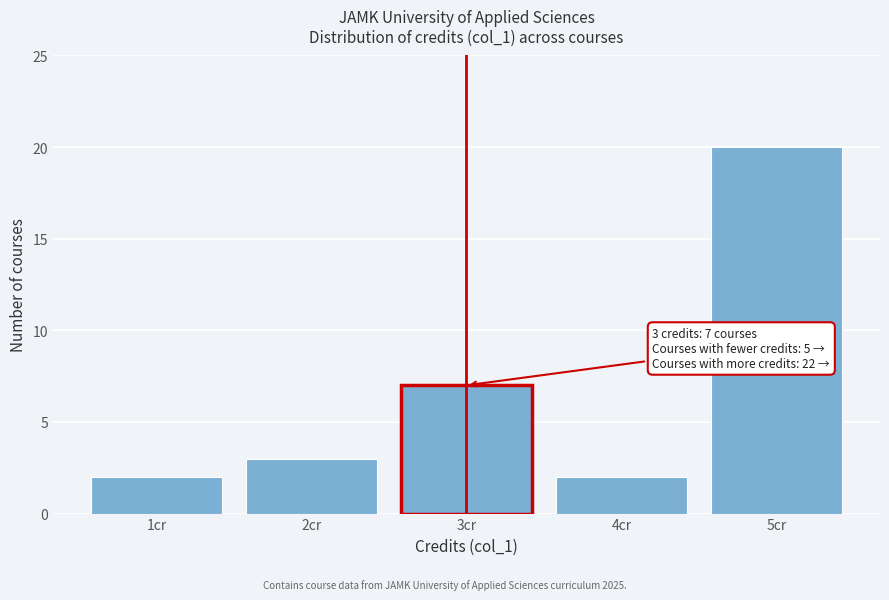

Reading left to right, extract all data points from this chart.

2	3	7	2	20